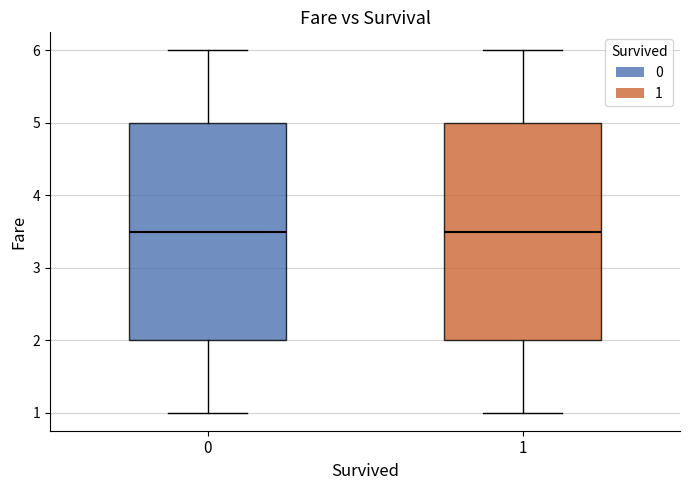

Where does the upper whisker of the box at x = 0 end on the y-axis? The values are not printed on the chart, so give them approximately, as read against the axis.

6.0